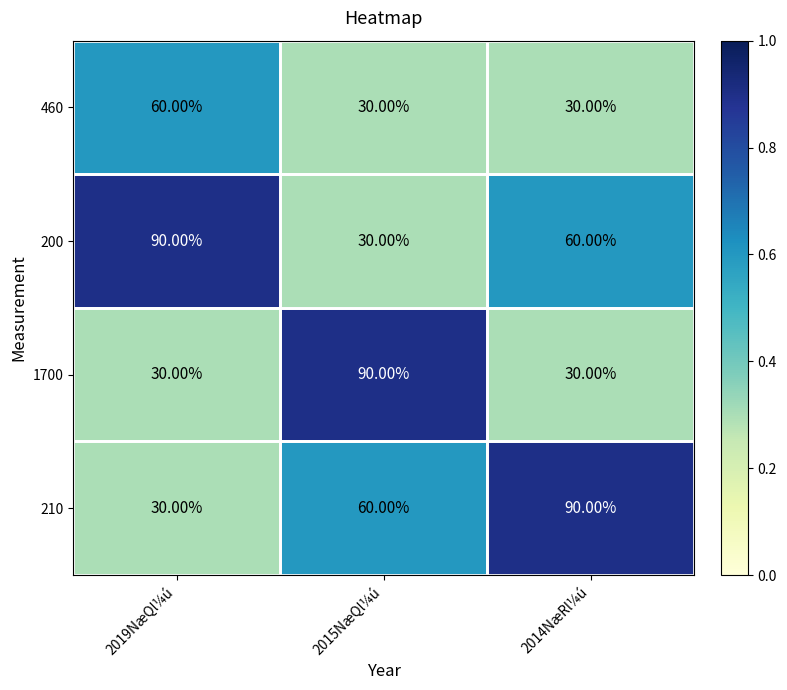

What is the difference between the highest and lowest values at 2015NæQl¼ú?

60